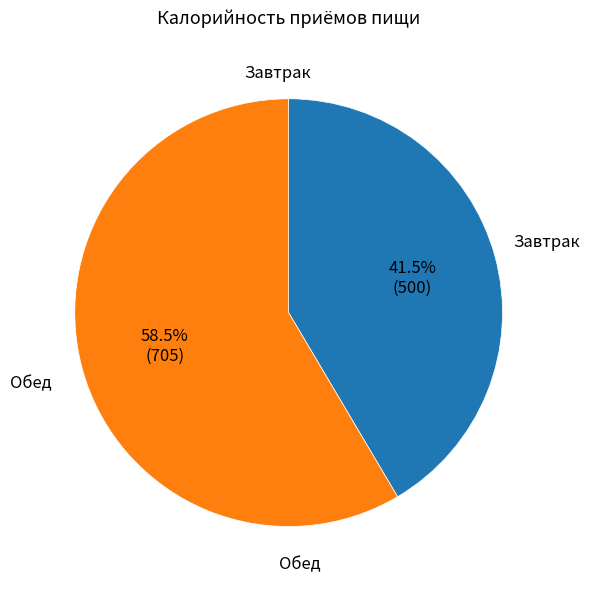

Approximately how many times larger is the value at Завтрак compared to Обед?

0.7